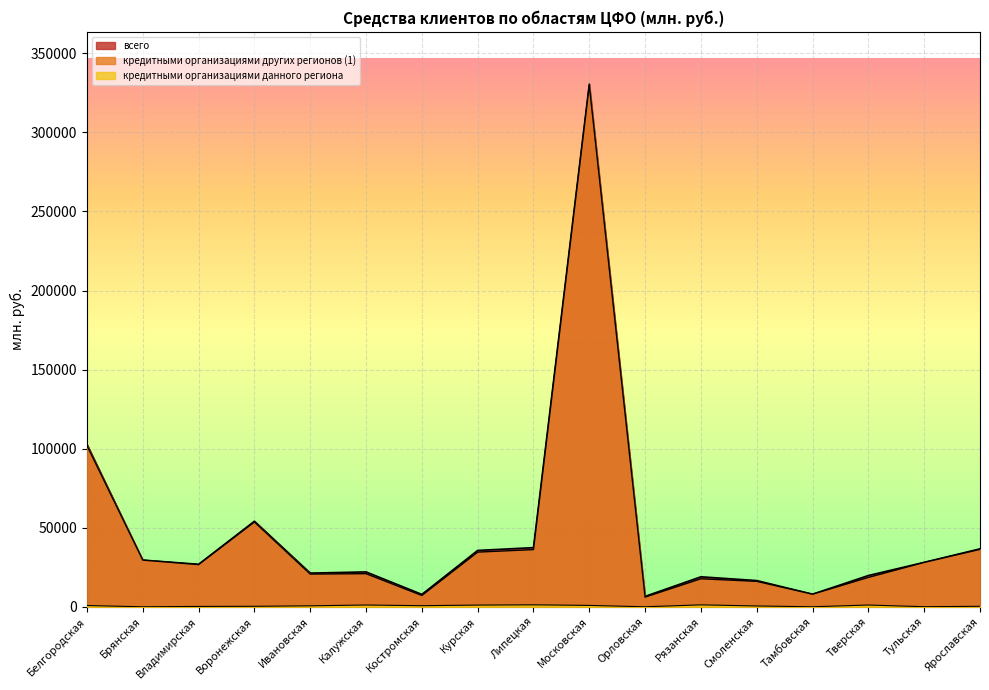

At how many categories does at least one series exceed 66466?

2